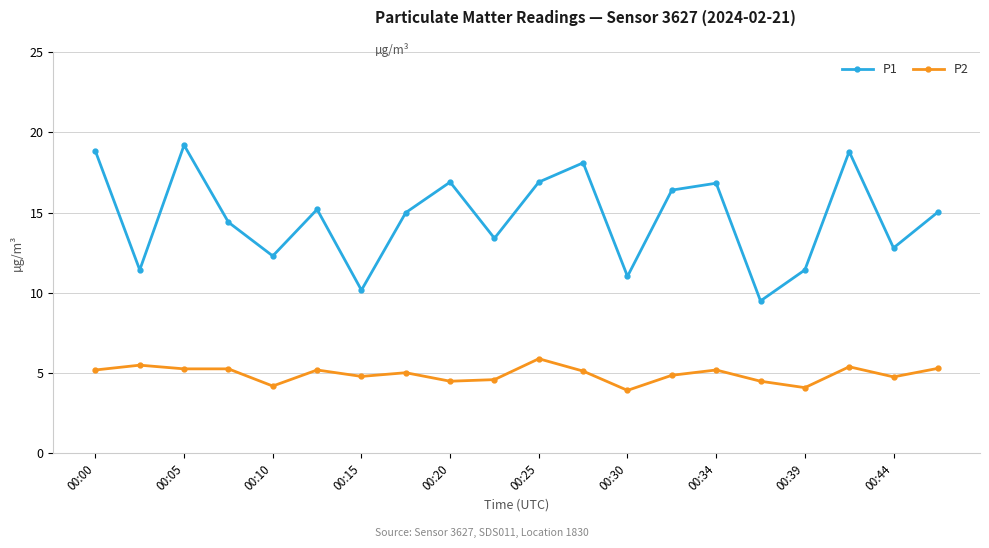

True or false: P1 and P2 intersect in this chart.

False